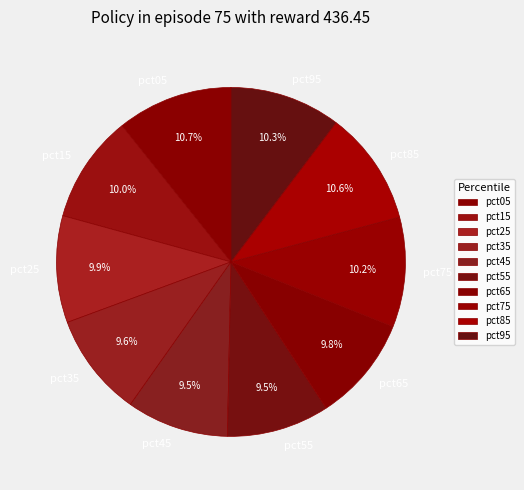

Which has a higher value, pct45 or pct05?

pct05